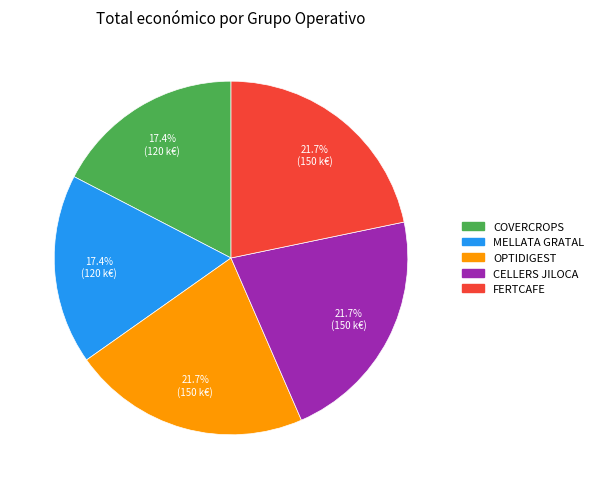

Does any single category account for the majority?

No